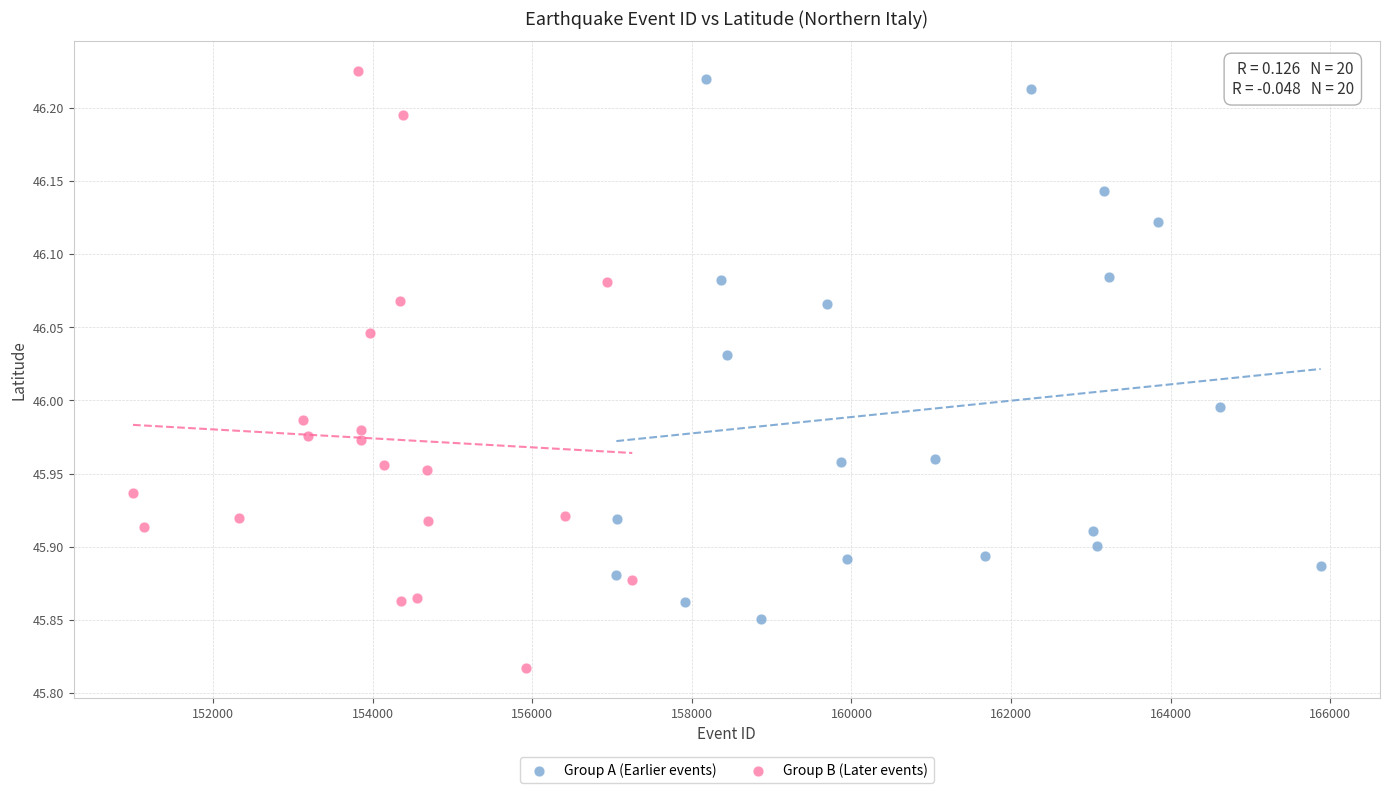

Which series contains the highest Y value?

Group B (Later events)